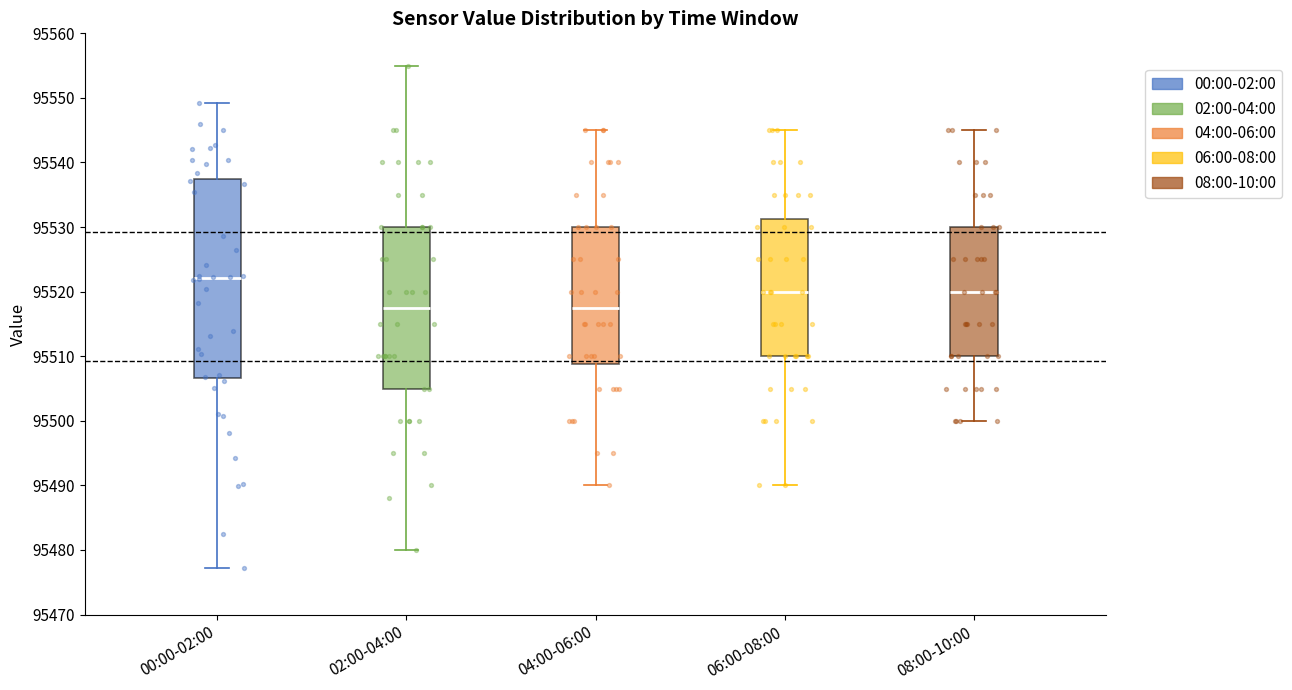

Which box is the tallest, from its lower edge to its upper edge?

00:00-02:00